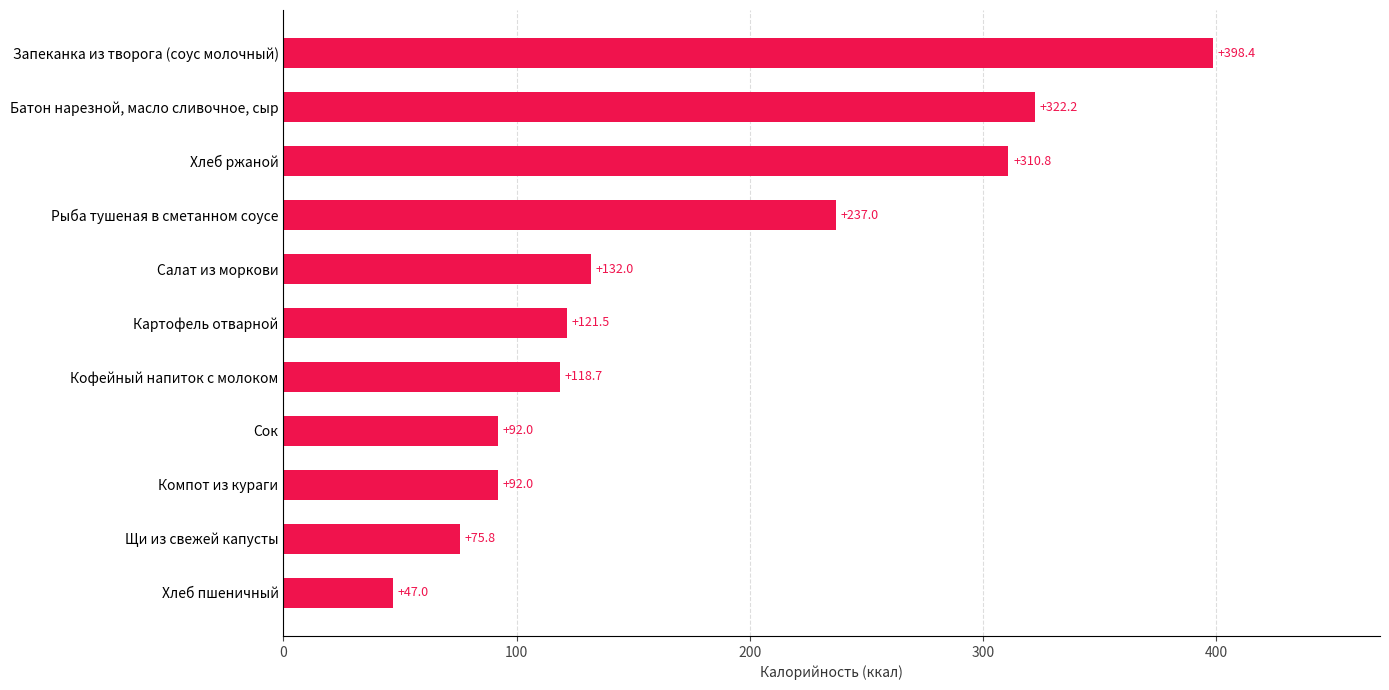

What is the difference between the maximum and minimum values?

351.4